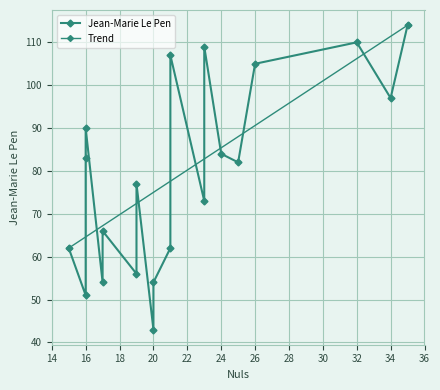

True or false: the data shows 64 at 21.

False